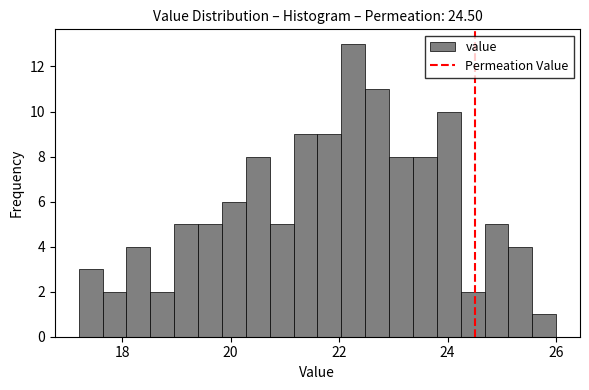

Around what value on the x-axis is the tallest bar? Give the approximate position of its centre, as read against the axis.

22.2